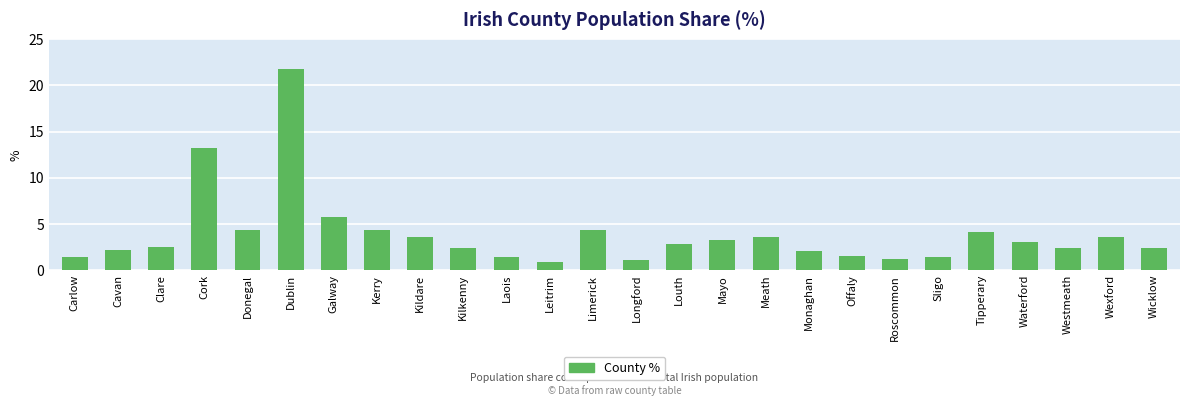

How many data points does each series have?

26